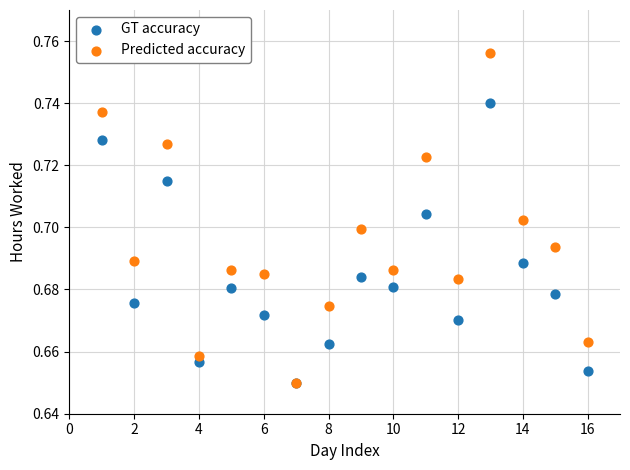

What are all the series names shown in the legend?

GT accuracy, Predicted accuracy